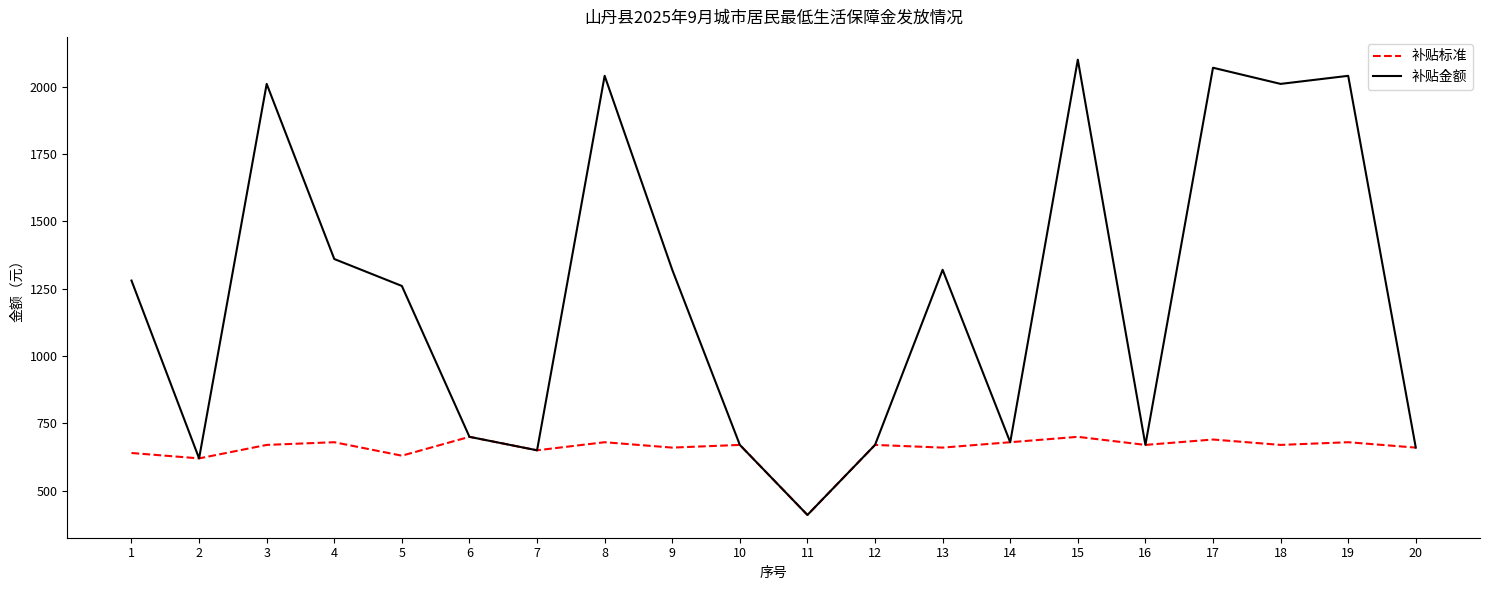

What is the maximum value for 补贴标准?

700